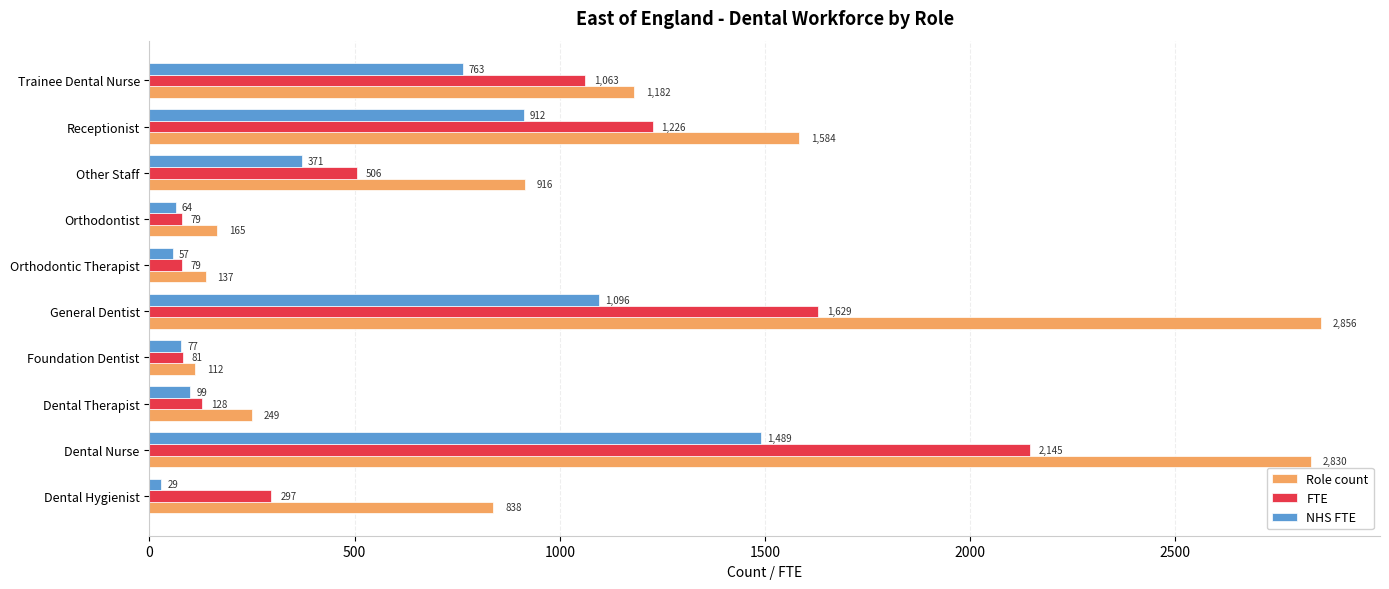

Rank the categories by NHS FTE value from lowest to highest.

Dental Hygienist, Orthodontic Therapist, Orthodontist, Foundation Dentist, Dental Therapist, Other Staff, Trainee Dental Nurse, Receptionist, General Dentist, Dental Nurse